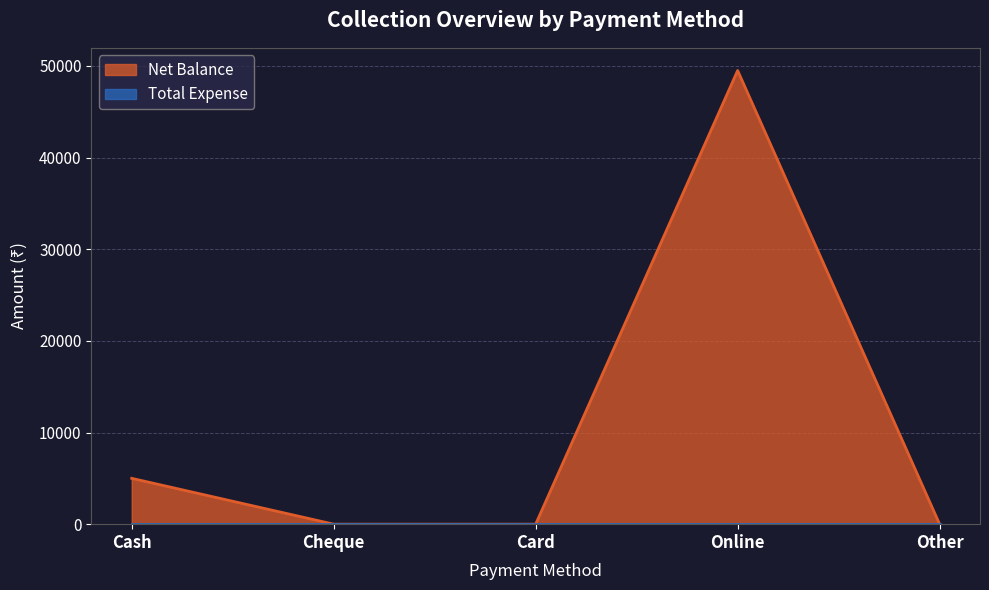

List the labels in order of value, smallest first.

Cheque, Card, Other, Cash, Online